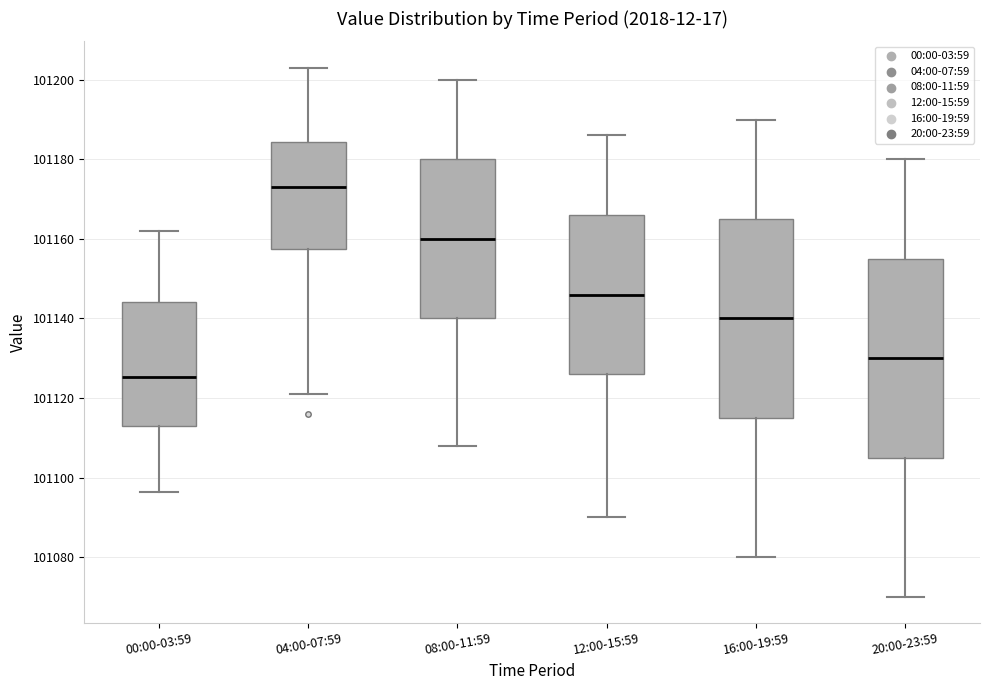

Which box has the lowest median line?

00:00-03:59